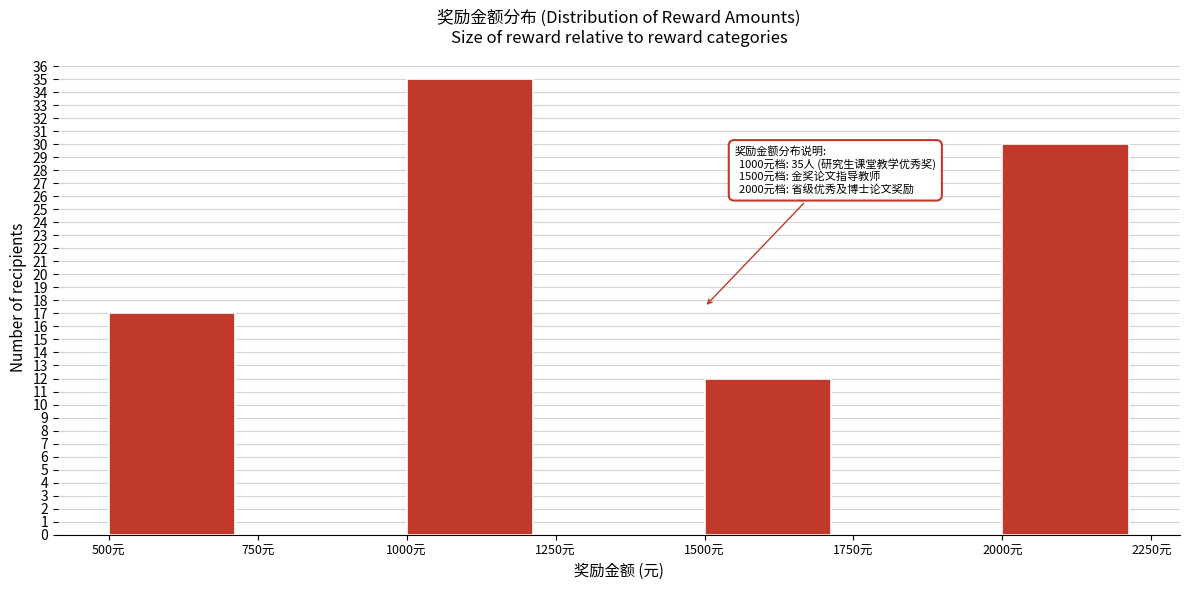

Over which range of the x-axis is the bar tallest?

1000 to 1250